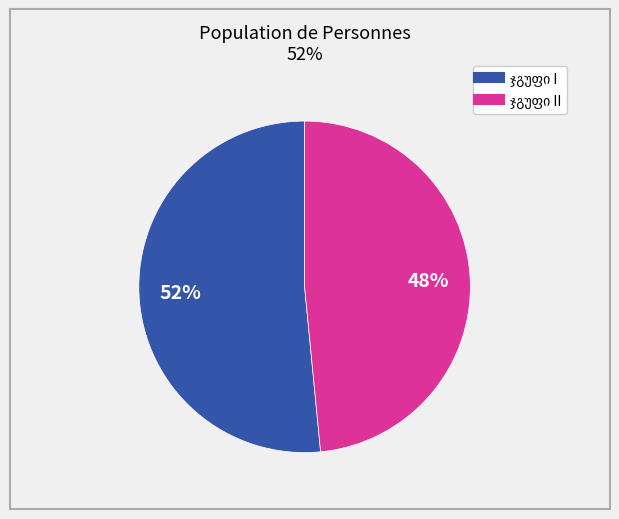

Is there any slice that represents more than half of the pie?

Yes